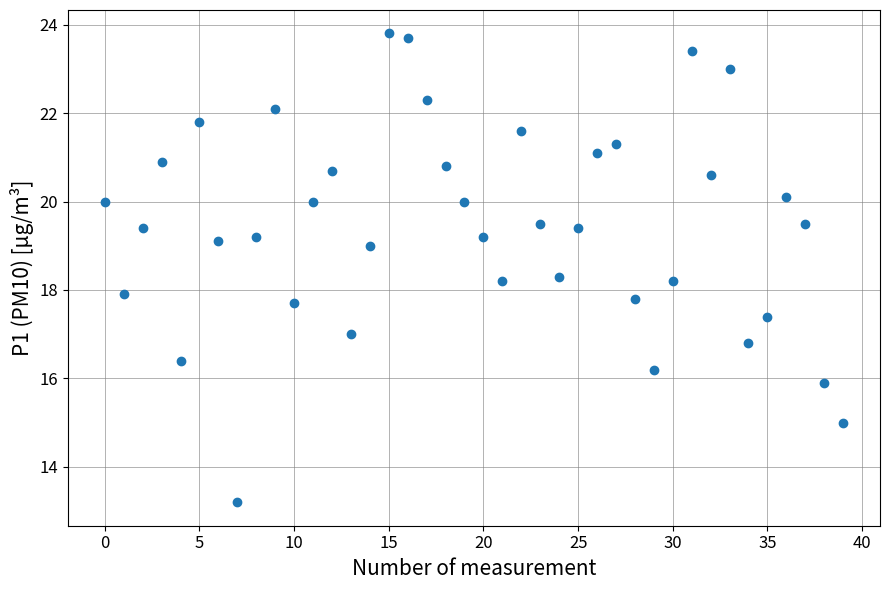

What is the range of Y values (max minus min)?

10.6